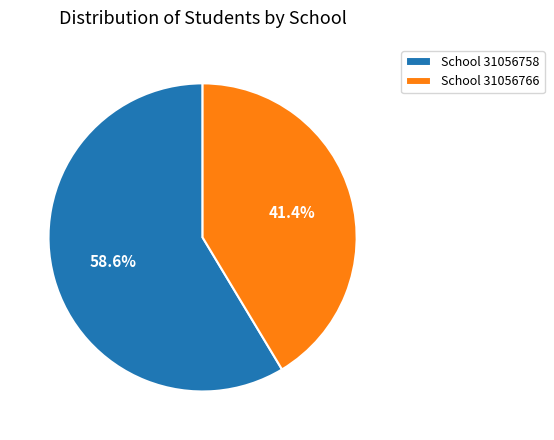

Rank the categories by value from highest to lowest.

School 31056758, School 31056766